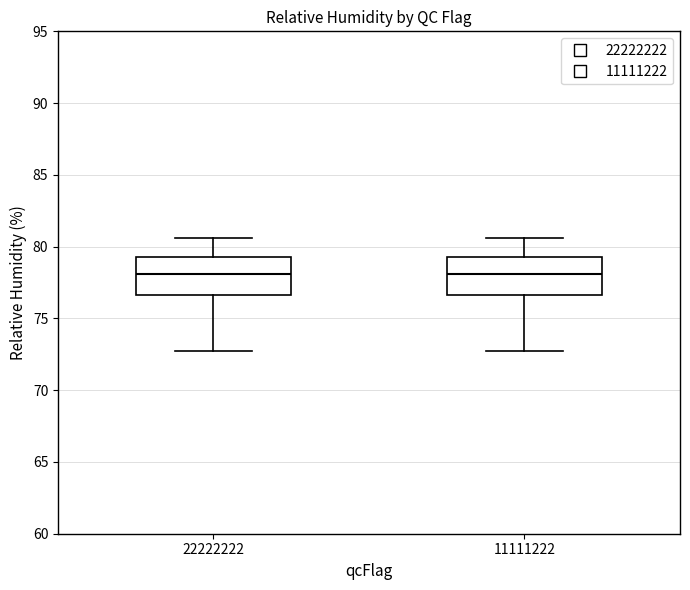

Reading left to right, transcribe this box plot: for each box, give where its median line is, the range the box spans, and where its two whiskers end, as read against the y-axis. The values are not printed on the chart, so give them approximately, as read against the axis.

22222222: median 78.0, box 76.5 to 79.5, whiskers 72.5 to 80.5
11111222: median 78.0, box 76.5 to 79.5, whiskers 72.5 to 80.5